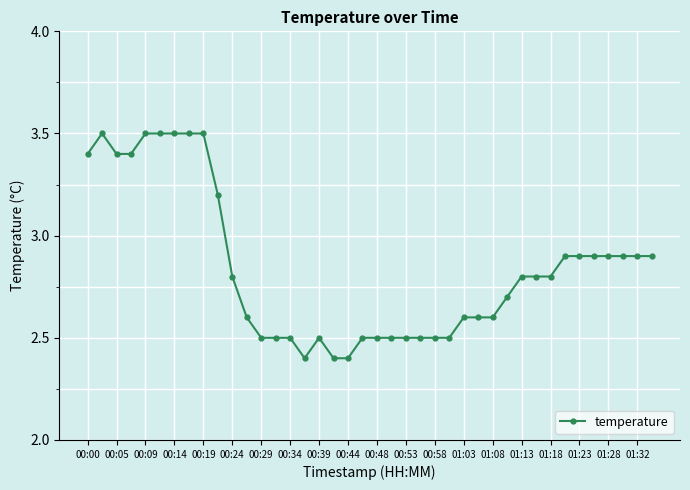

What is the average value?

2.8